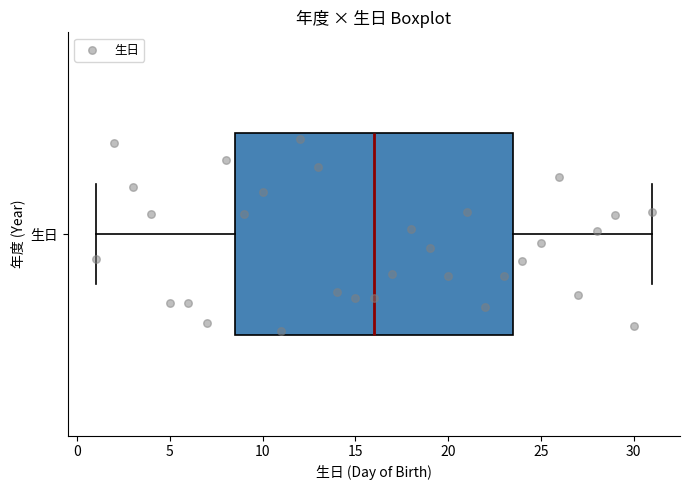

Where is the left edge of the box for 生日 on the x-axis? The values are not printed on the chart, so give them approximately, as read against the axis.

8.5